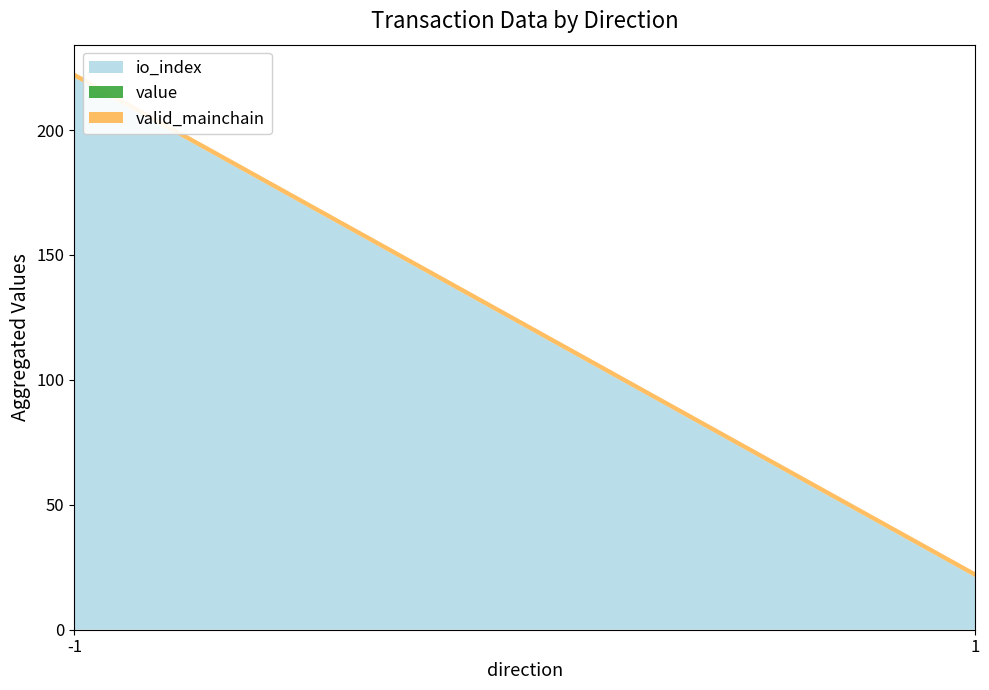

Does the chart have visible grid lines?

No